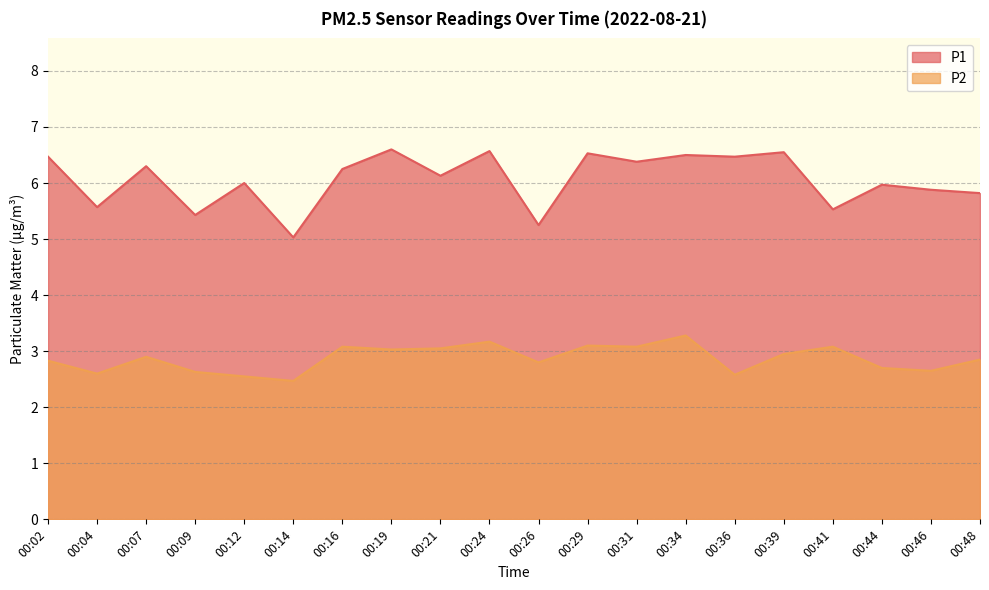

What is the smallest value displayed?

2.5